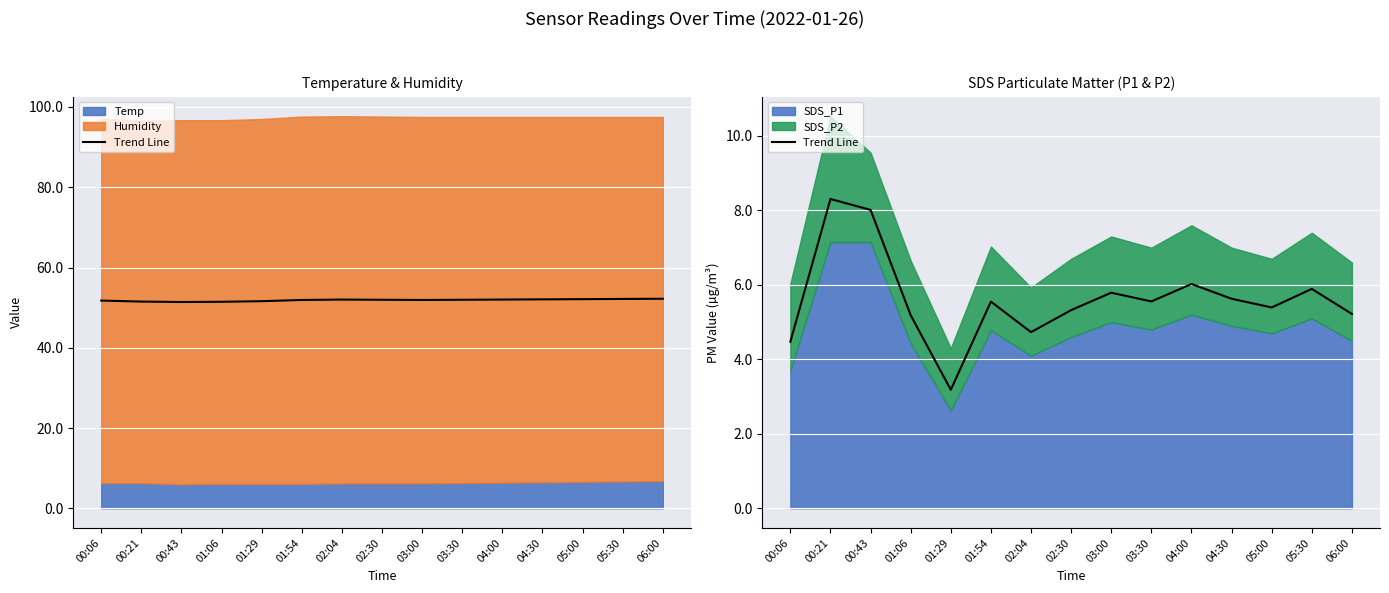

True or false: the data shows 8.0 at 01:06.

False